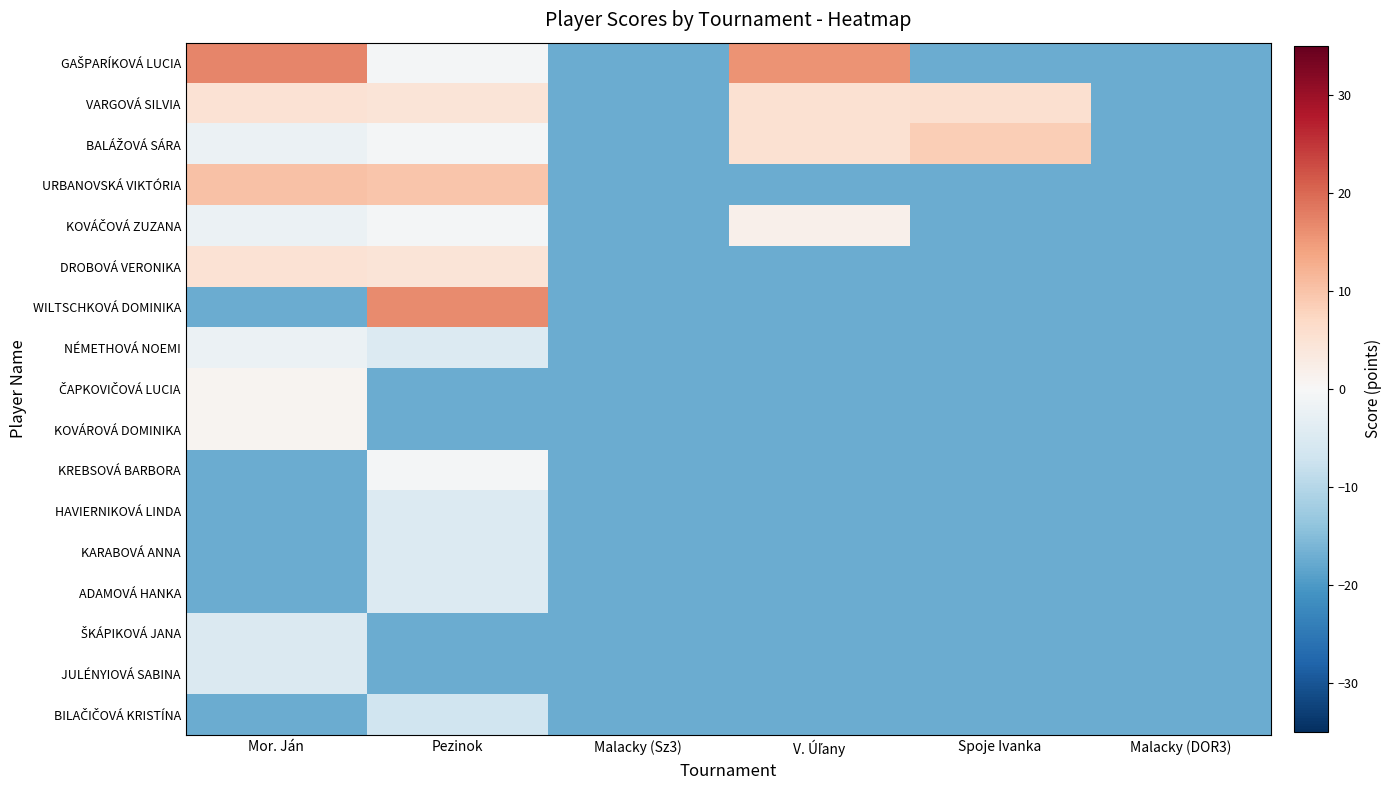

What is the difference between the highest and lowest values at Pezinok?

34.0